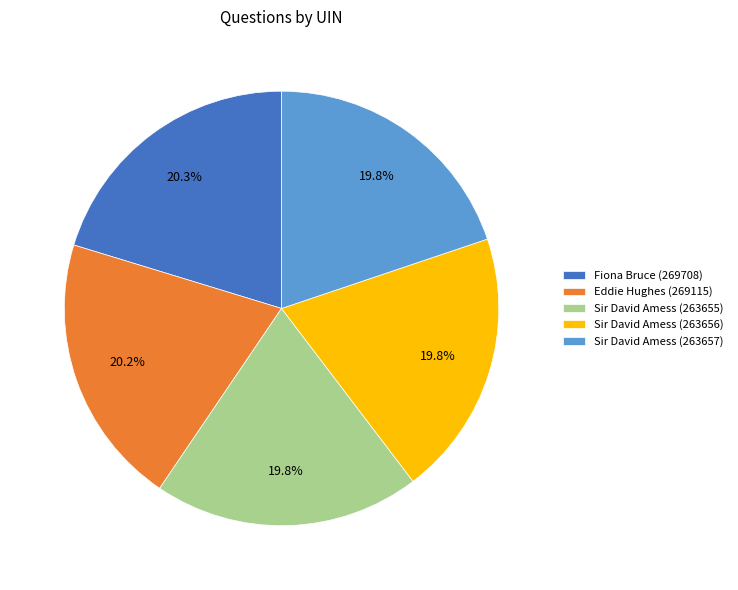

To the nearest percent, what portion does Sir David Amess (263656) represent?

20%